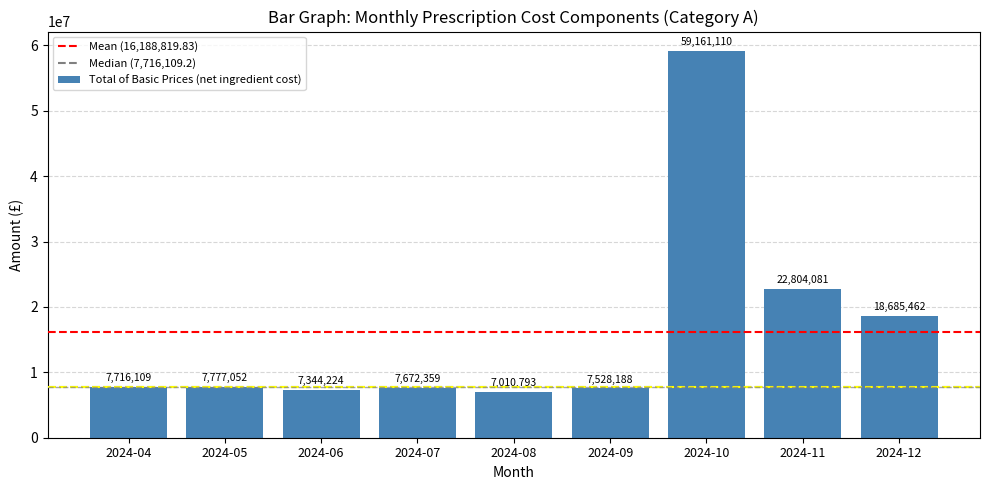

What is the value of the 8th bar from the left?

22804081.3